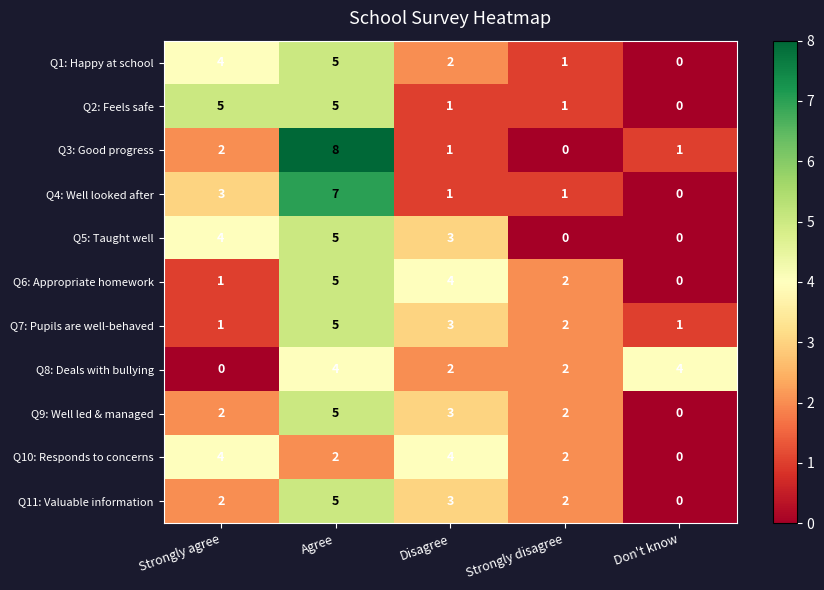

Is the value of Q11: Valuable information at Strongly agree greater than the value of Q8: Deals with bullying at Don't know?

No